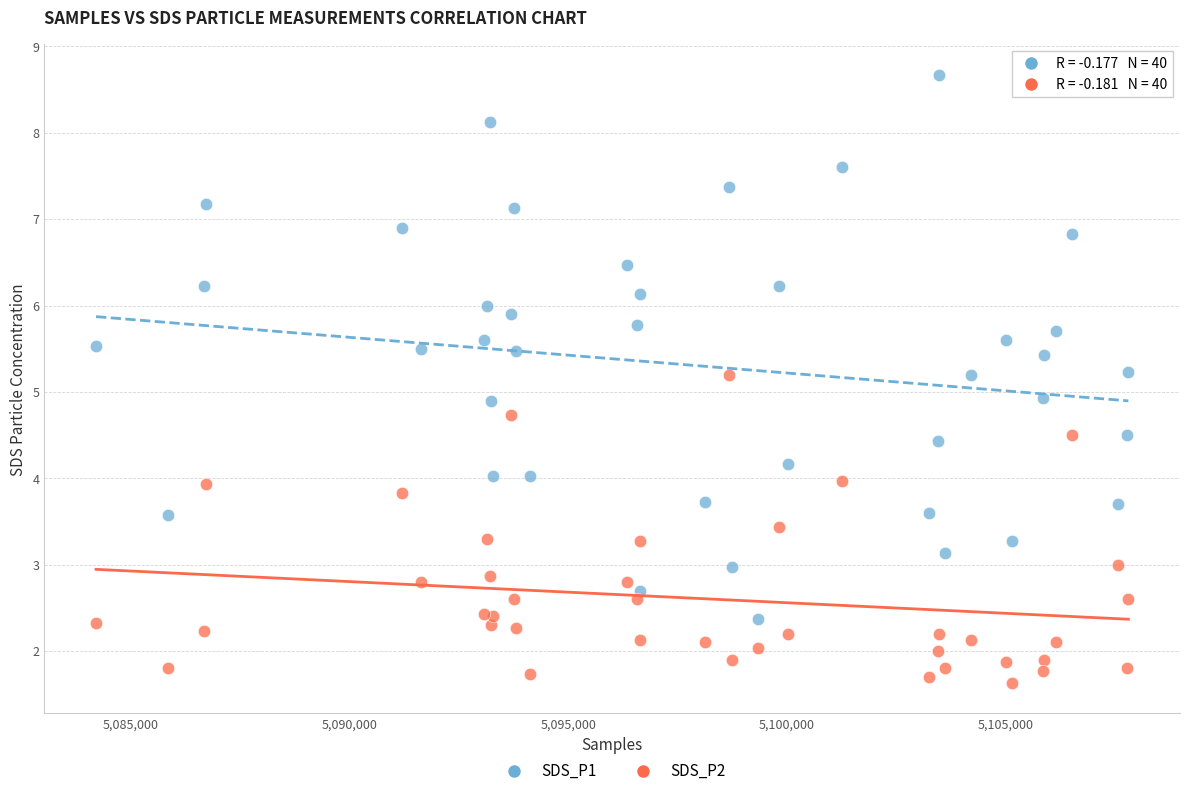

Which series reaches the minimum Y coordinate?

SDS_P2